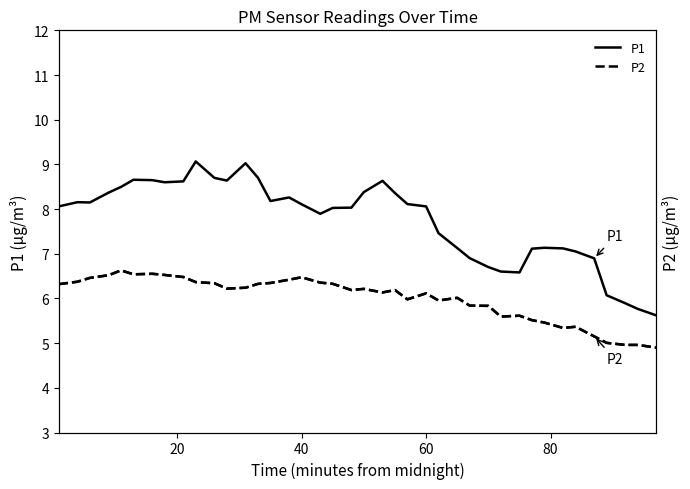

Which series has the largest range (max minus min)?

P1